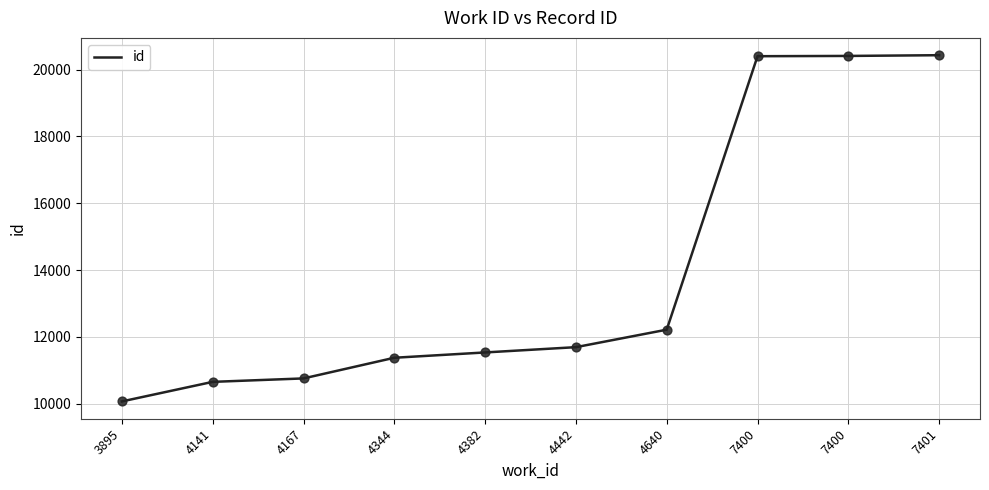

Which has a higher value, 4382 or 4167?

4382